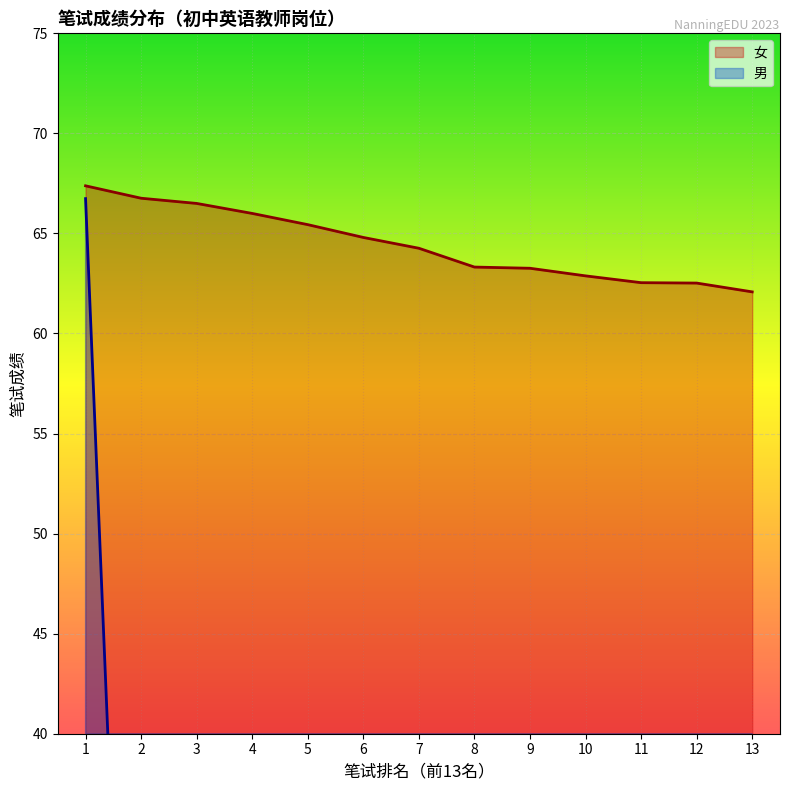

True or false: the data shows 66.0 at 4.

True